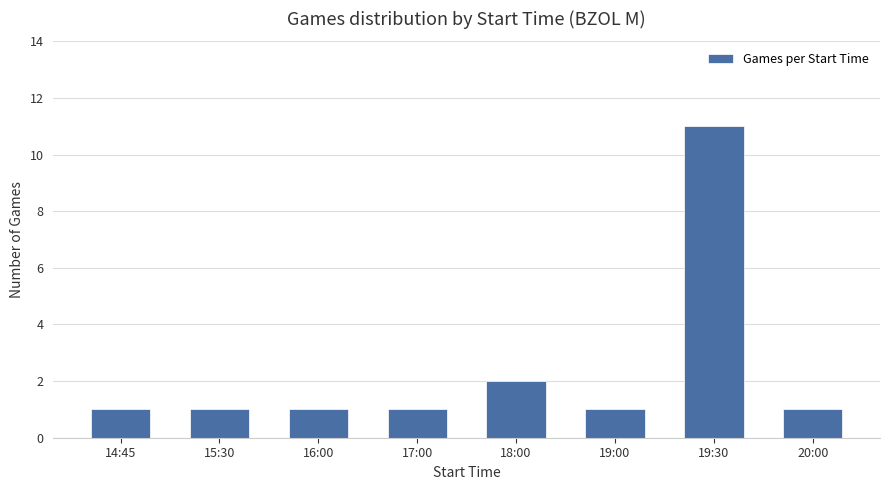

The chart shows a value of 2 at 14:45. True or false?

False